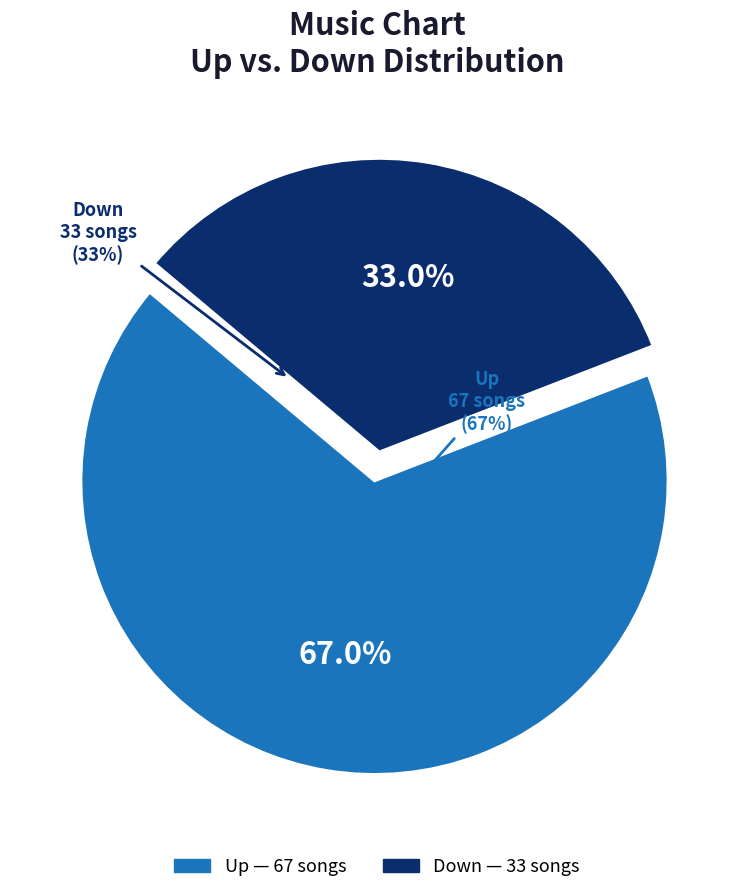

Is there a majority slice in this chart?

Yes